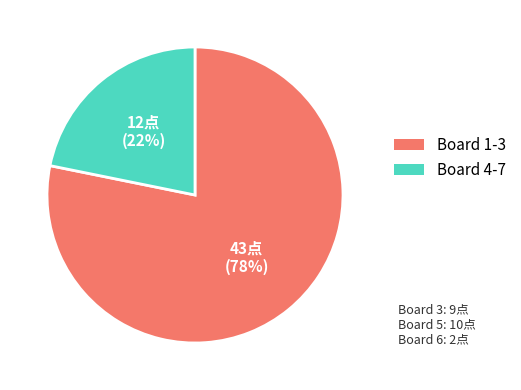

Count the number of slices in the pie.

2